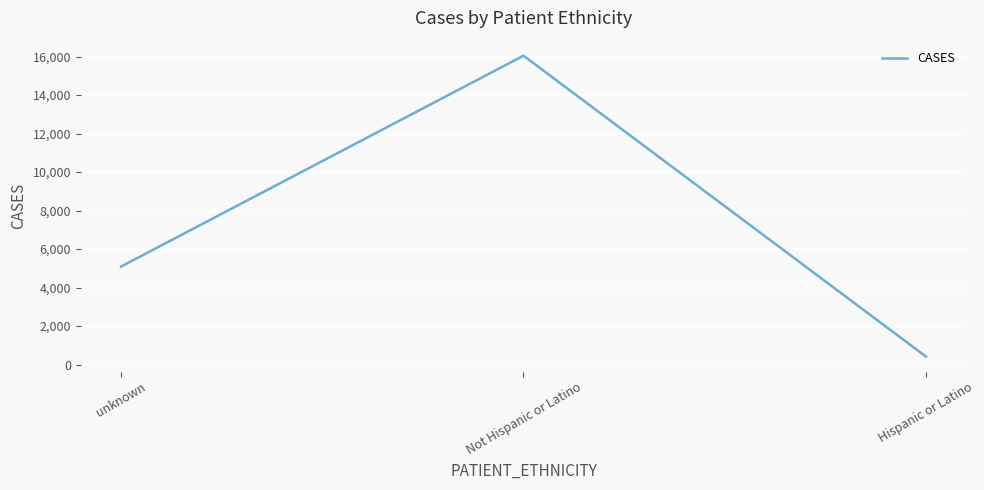

Reading left to right, transcribe all the data shown in this chart.

5089	16044	414